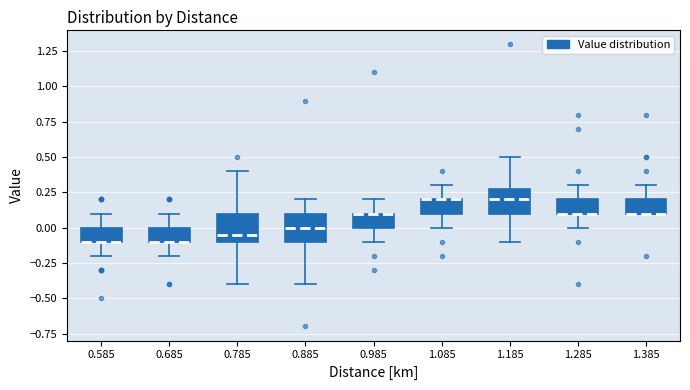

Where is the upper edge of the box at x = 0.685 on the y-axis? The values are not printed on the chart, so give them approximately, as read against the axis.

0.00